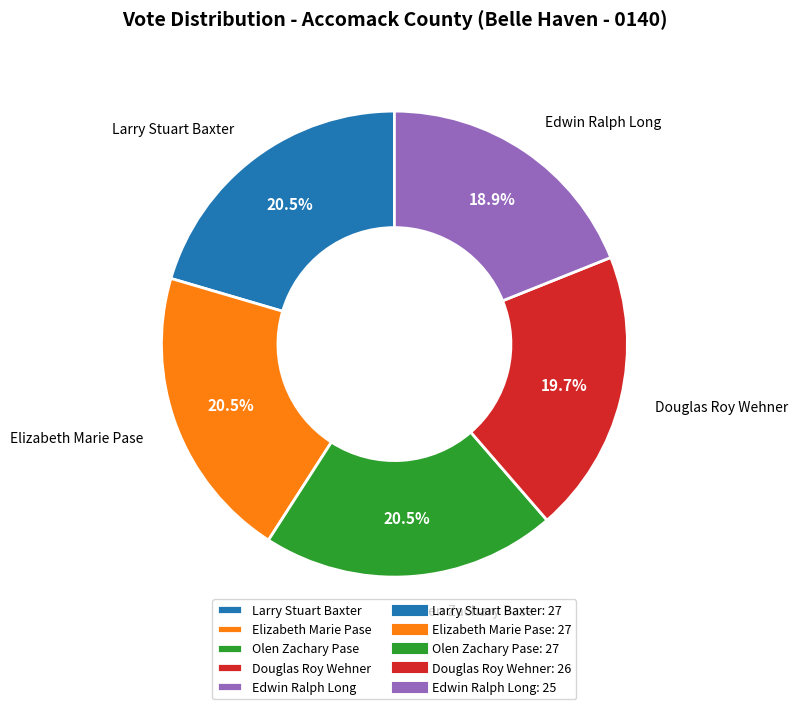

Which slice is the smallest?

Edwin Ralph Long